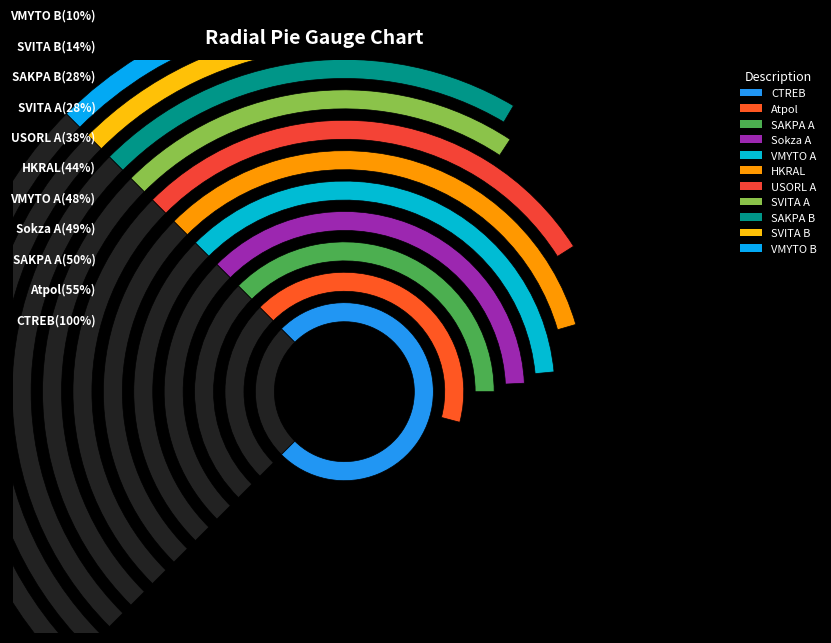

True or false: VMYTO B accounts for 1% of the total.

False